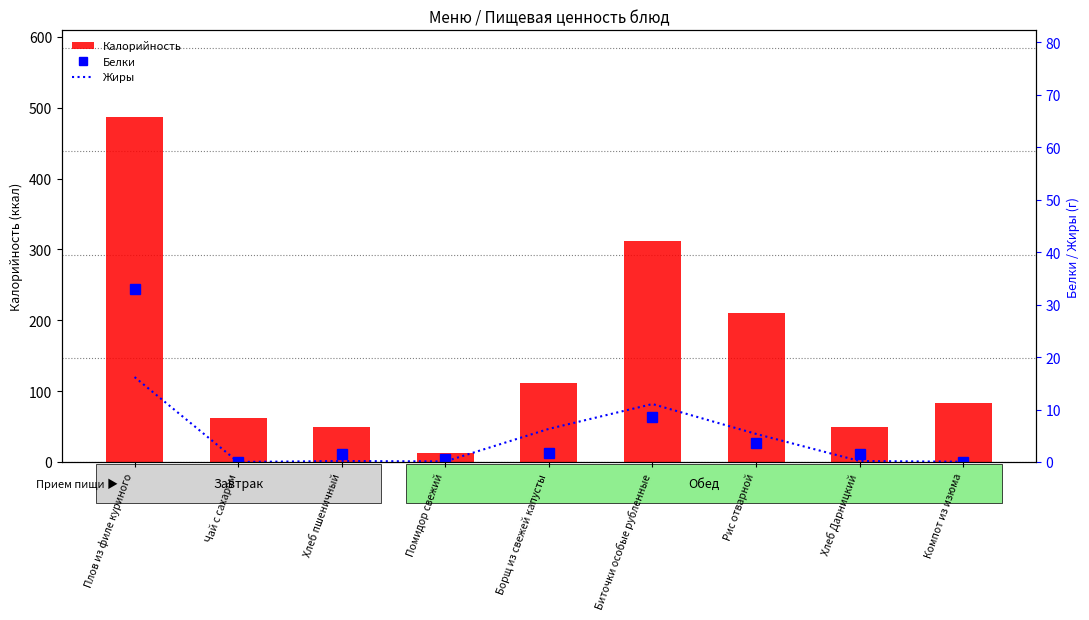

Between Хлеб пшеничный and Борщ из свежей капусты, which series saw the biggest shift?

Калорийность